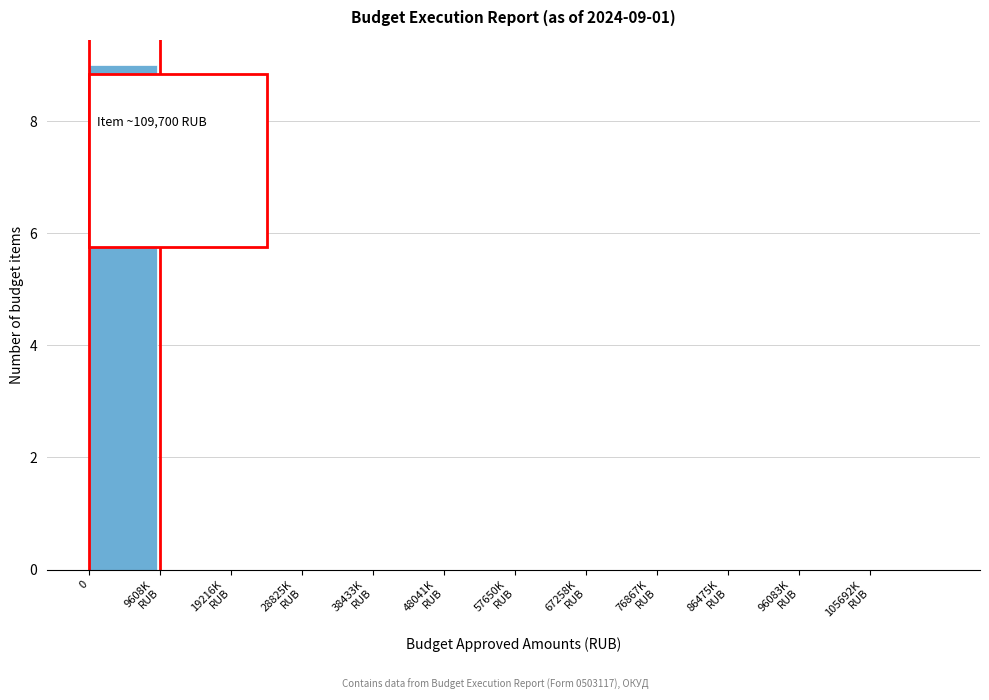

What is the greatest value displayed?

9